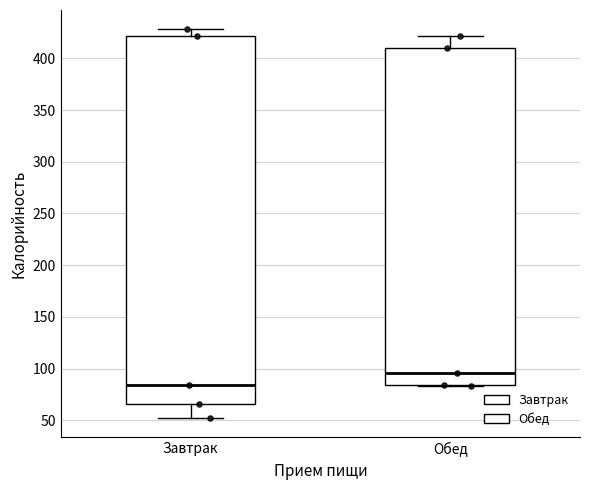

Which box has the highest median line?

Обед